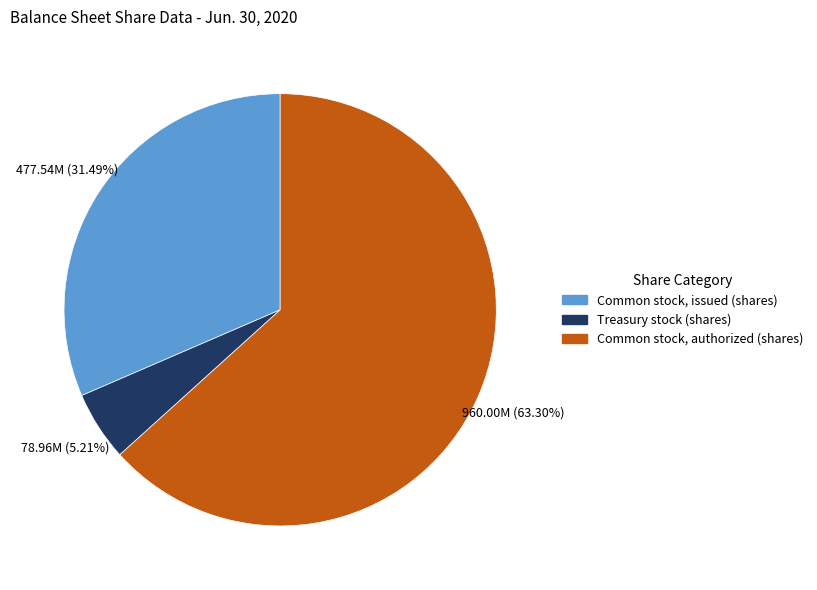

To the nearest percent, what is the average slice percentage?

33%